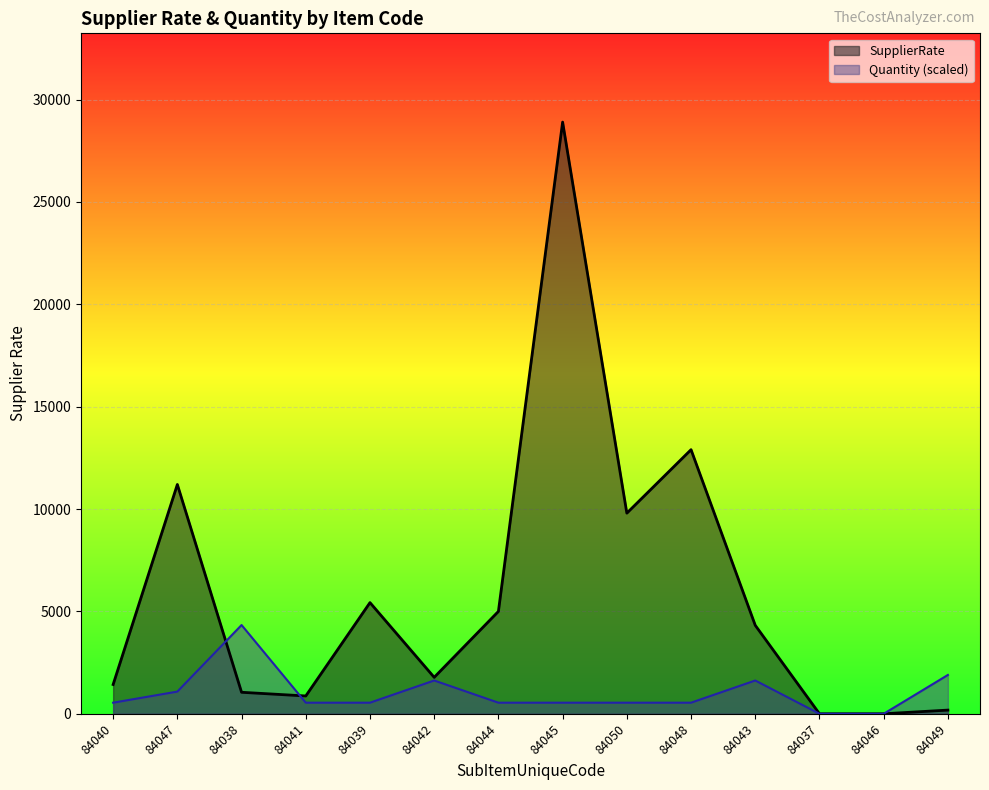

Count the number of data series in this chart.

2